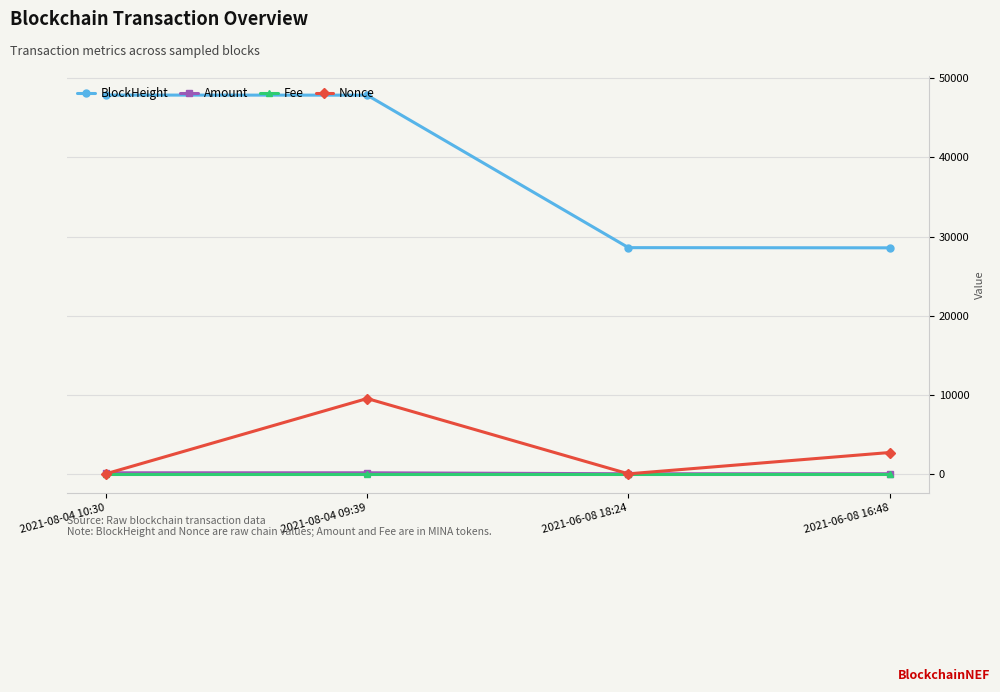

How many data points in BlockHeight are less than 47875?

2